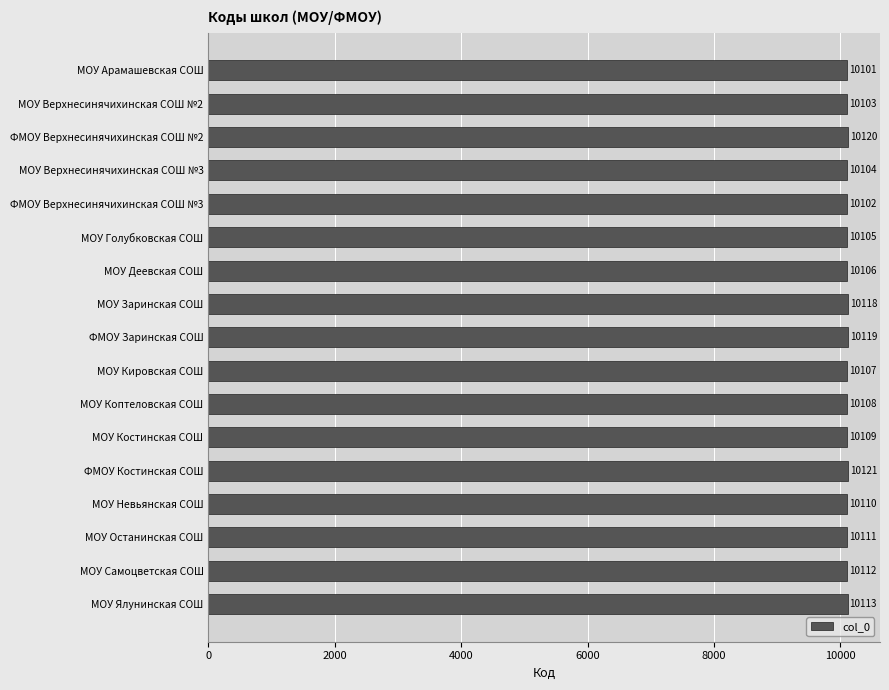

What is the smallest value displayed?

10101